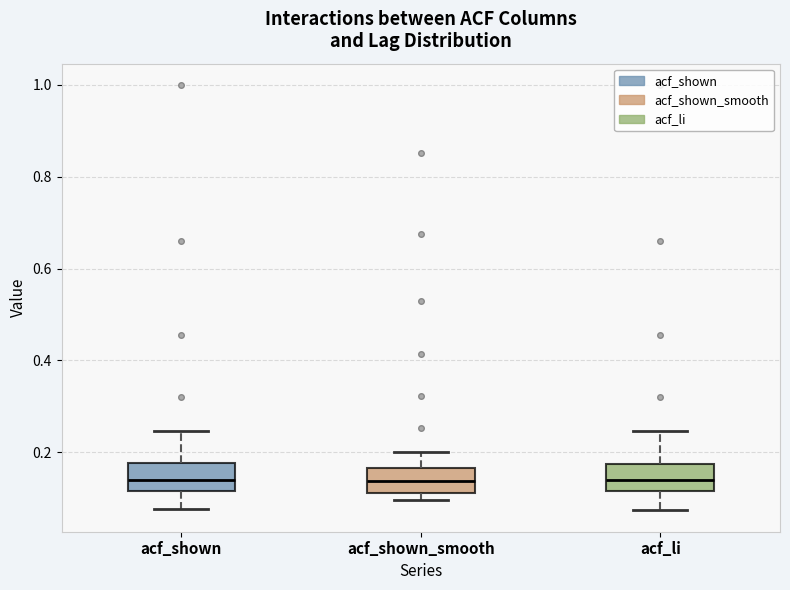

Where does the median line of the box for acf_shown_smooth sit on the y-axis? The values are not printed on the chart, so give them approximately, as read against the axis.

0.14